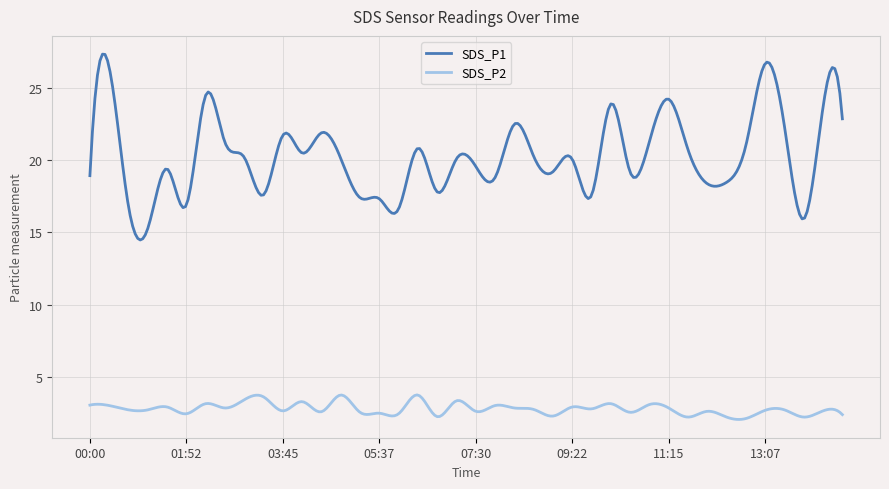

Which series has the largest range (max minus min)?

SDS_P1